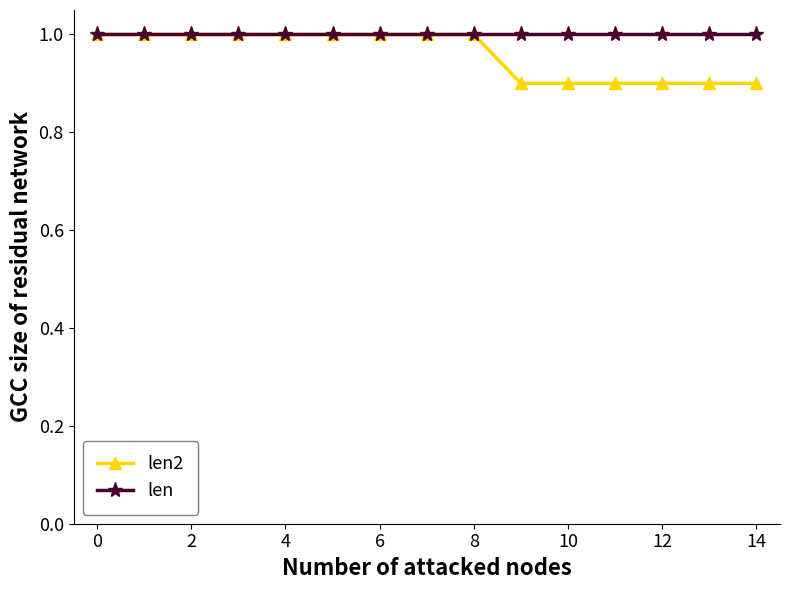

How many len2 values are between 0 and 1?

15